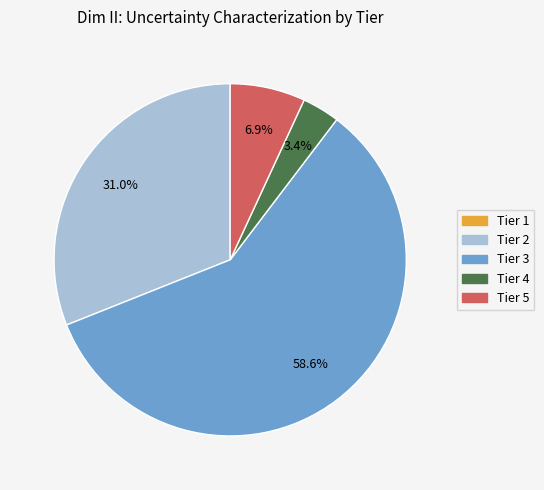

What percentage is the Tier 4 slice, to the nearest percent?

3%